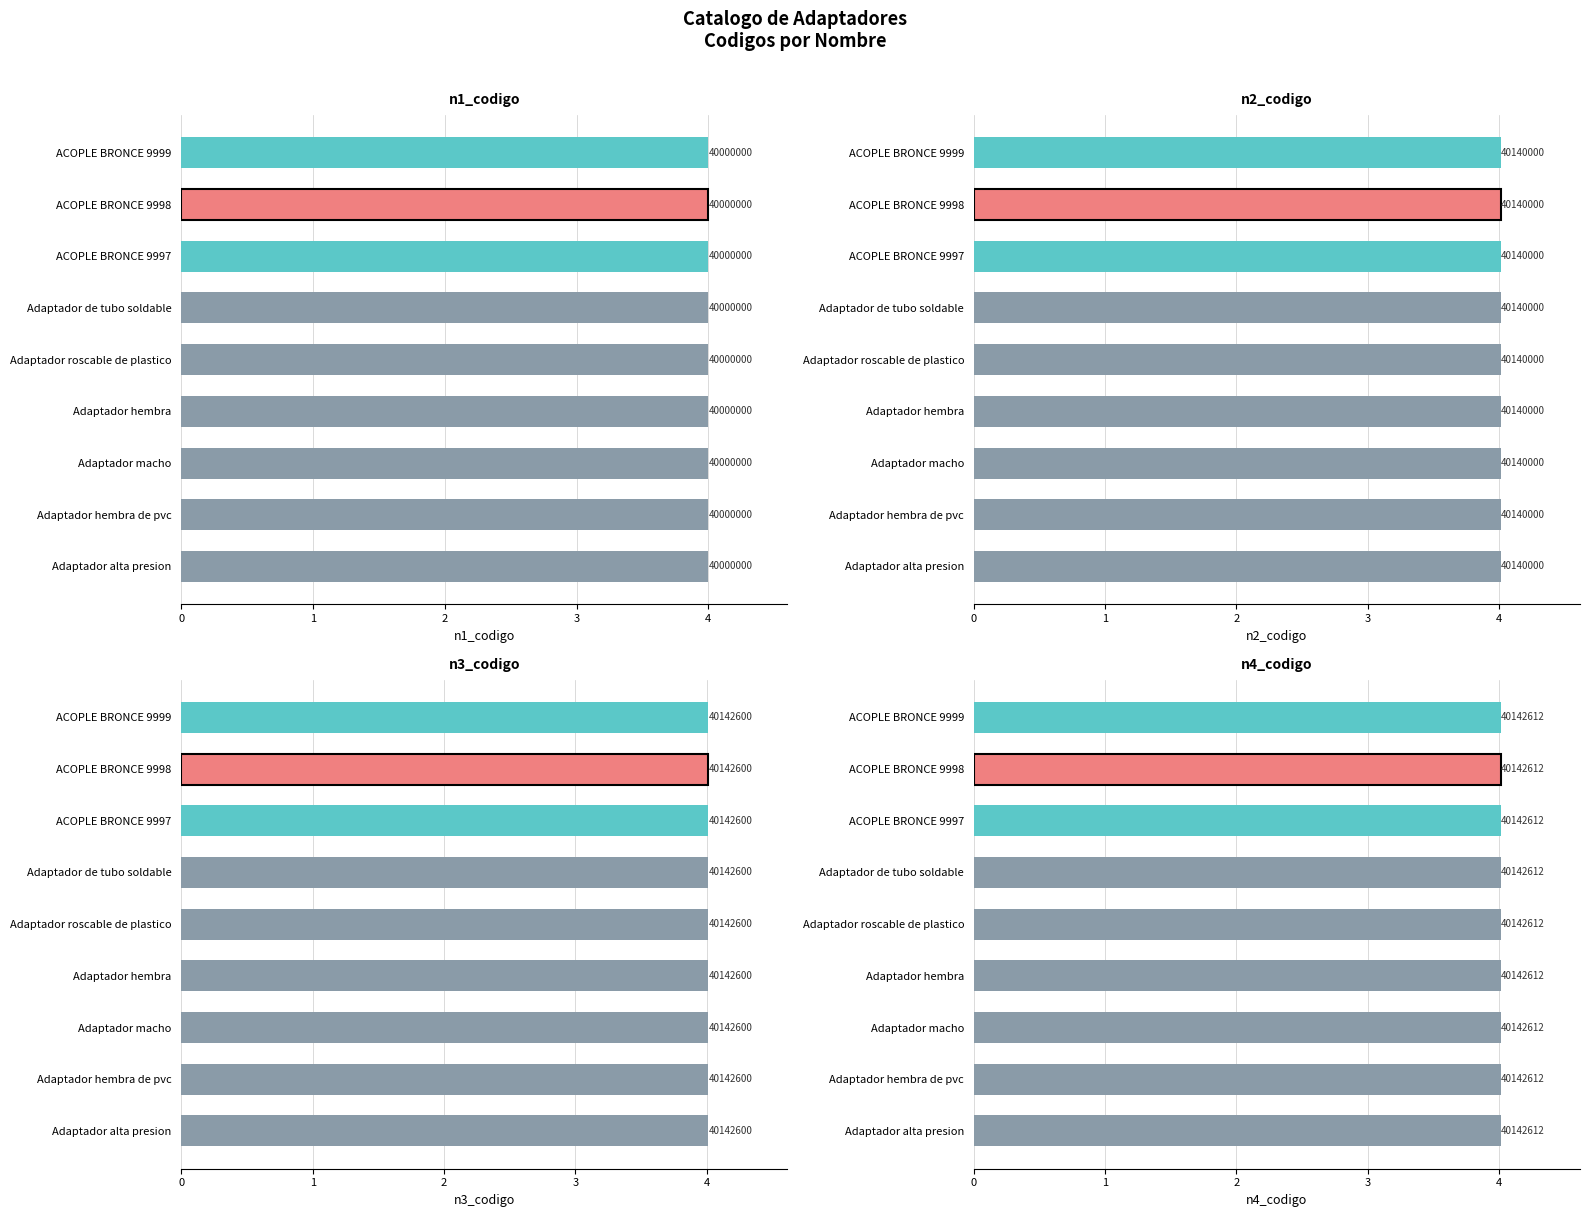

Which series has the widest spread of values?

n1_codigo